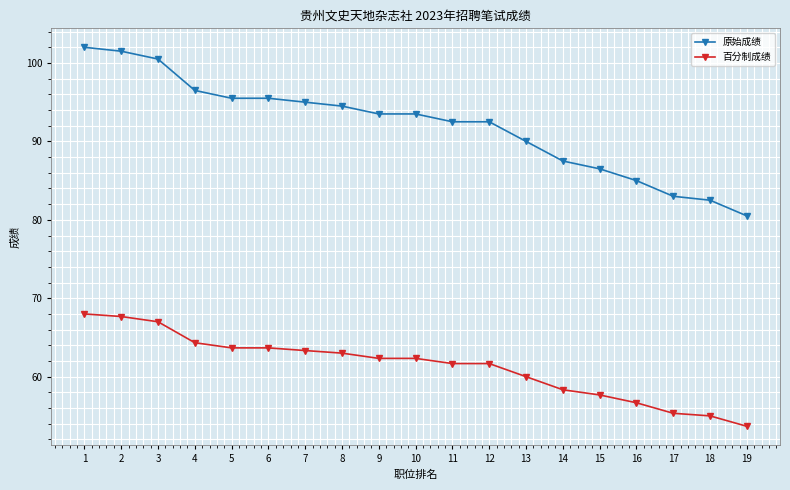

Is the value of 百分制成绩 at 19 greater than the value of 原始成绩 at 10?

No